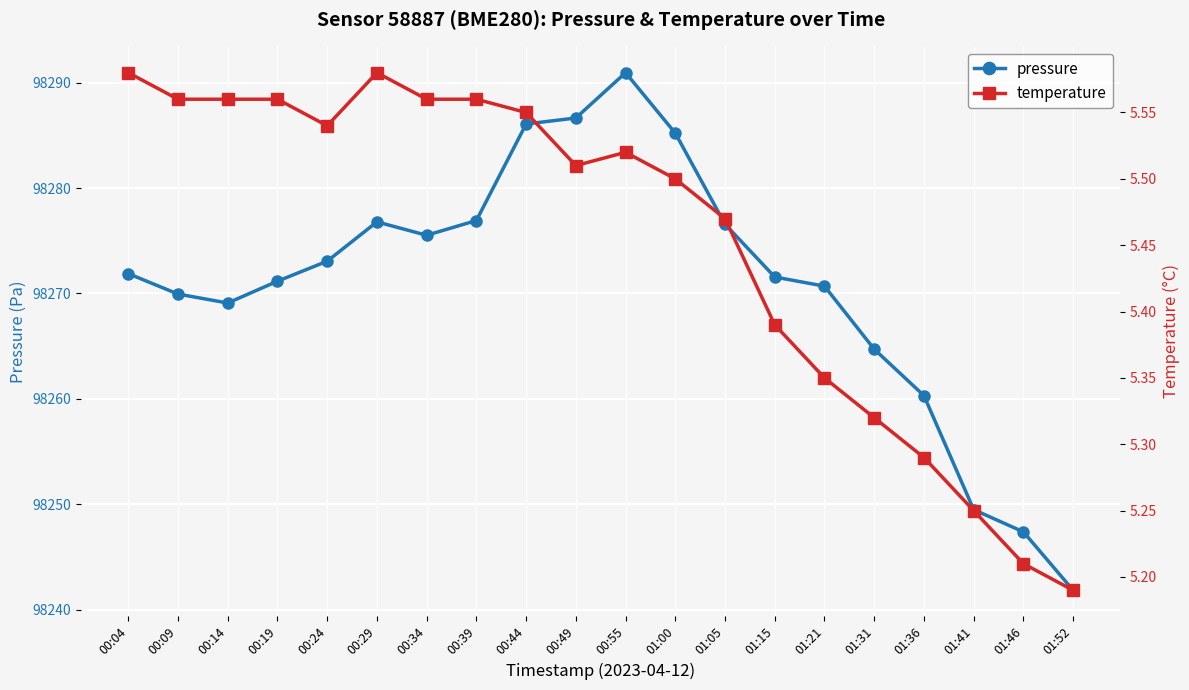

True or false: pressure and temperature intersect in this chart.

False